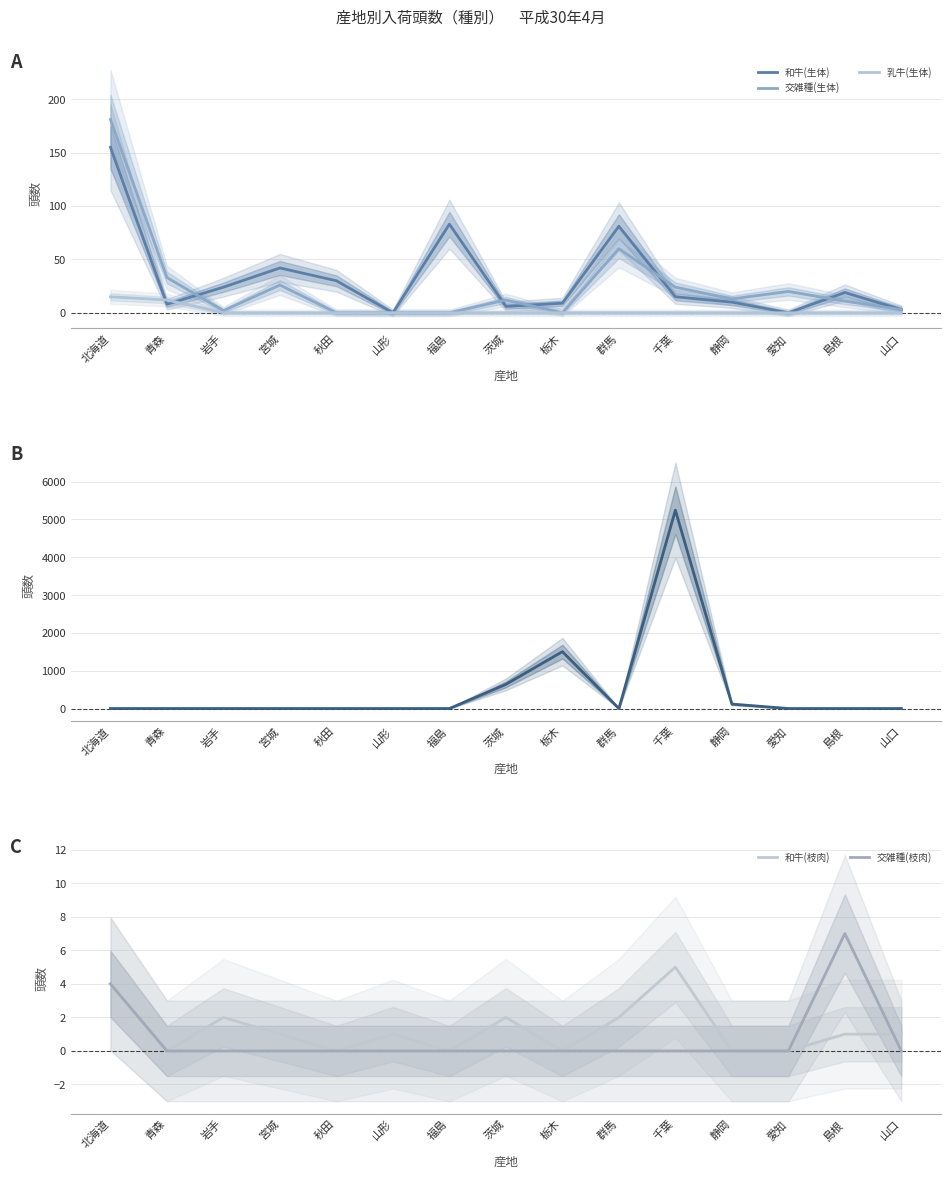

At 静岡, list the series in order from largest to smallest.

豚(生体), 交雑種(生体), 和牛(生体), 乳牛(生体), 和牛(枝肉), 交雑種(枝肉)